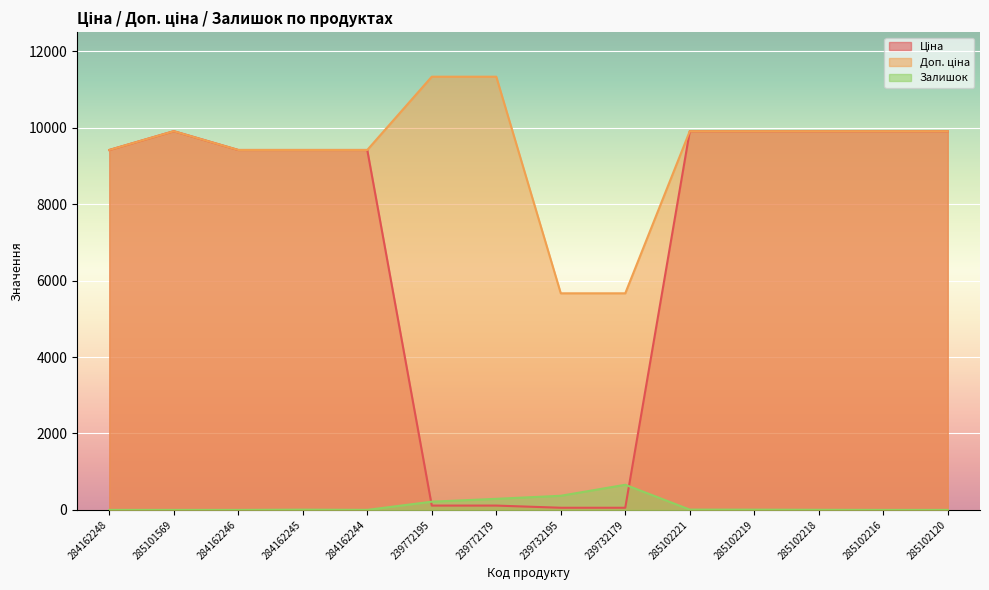

At which label is Ціна closest to 4982?

284162248